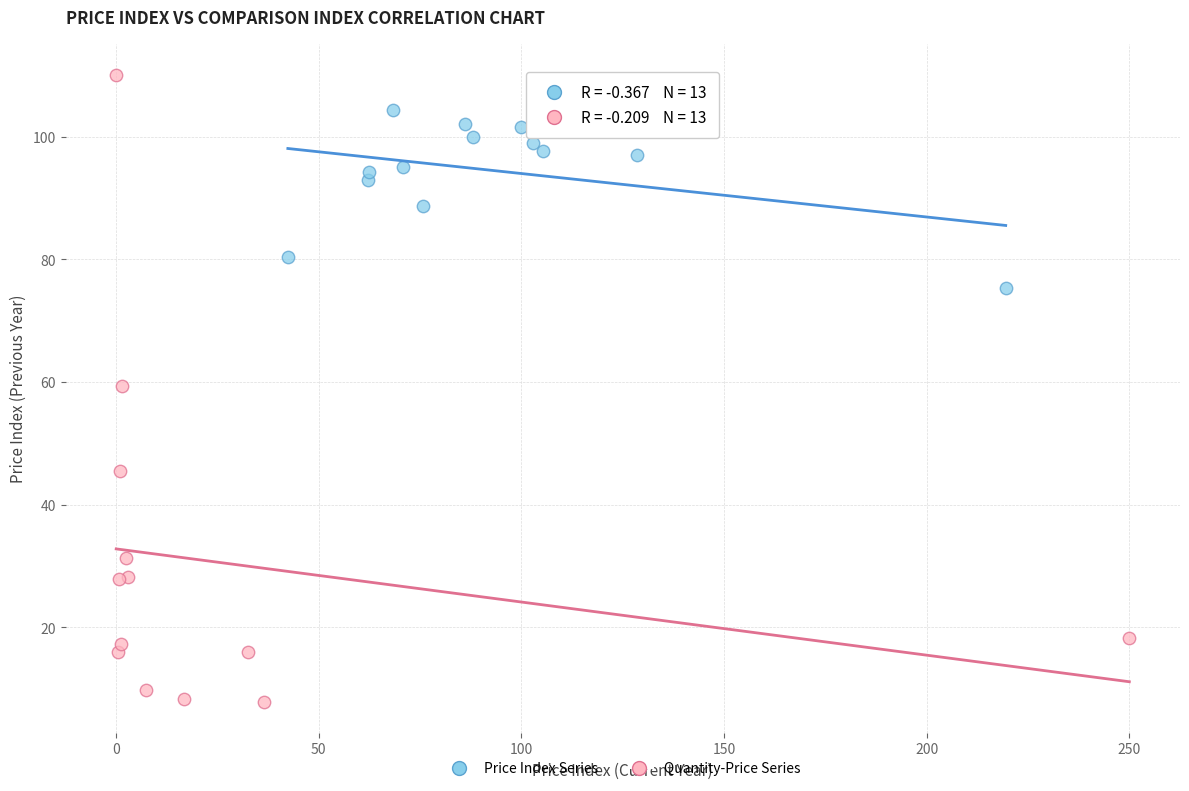

Which series reaches the minimum Y coordinate?

Quantity-Price Series